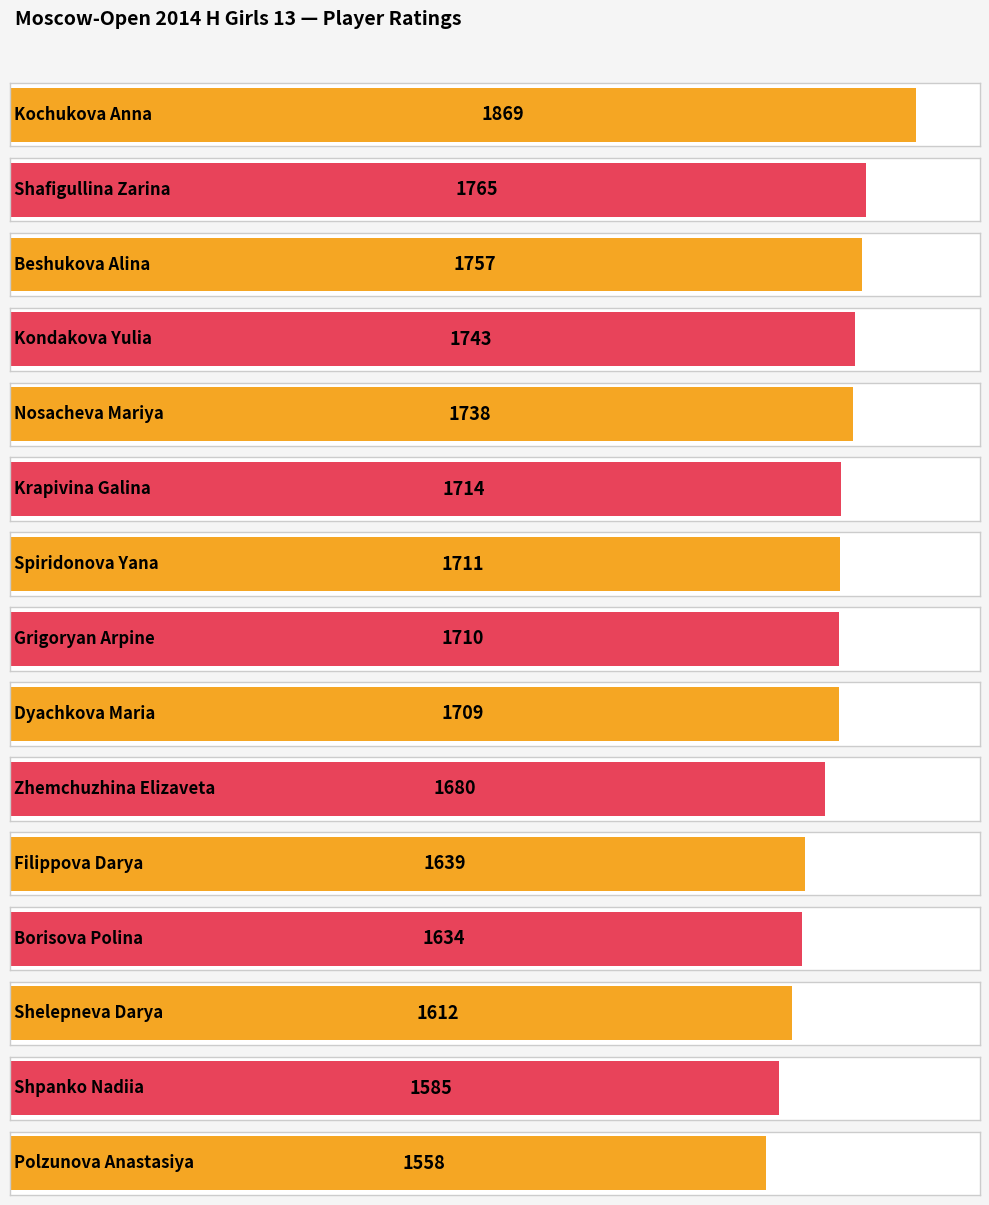

What value does the data have at Filippova Darya, to the nearest 5?

1640